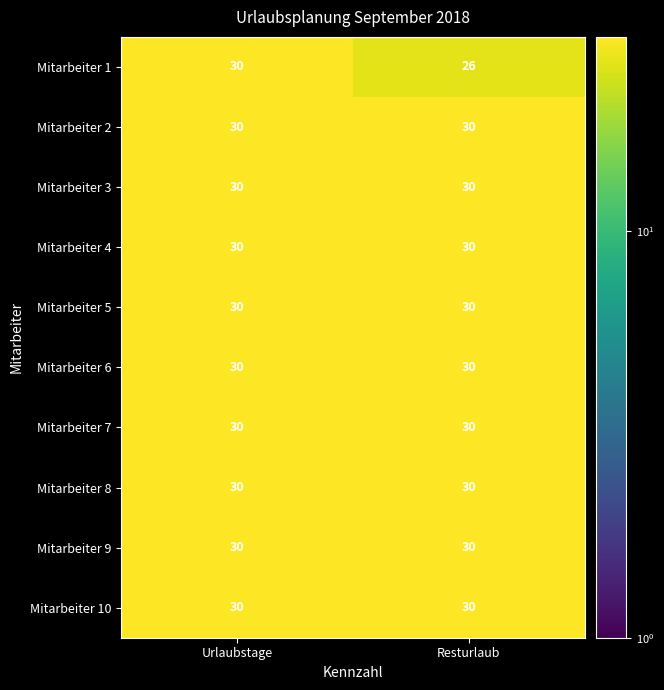

How many distinct data groups are displayed?

10